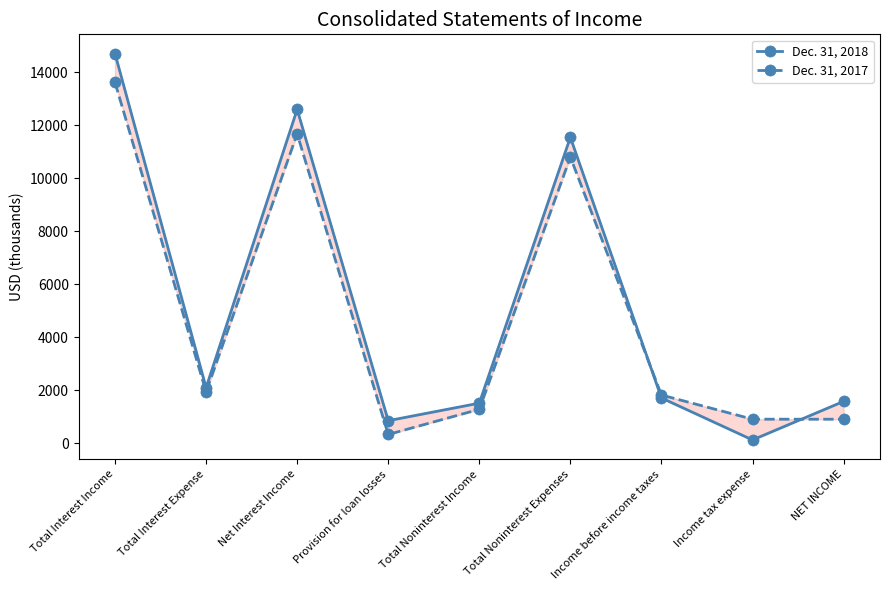

What is the difference between the highest and lowest values at Provision for loan losses?

520